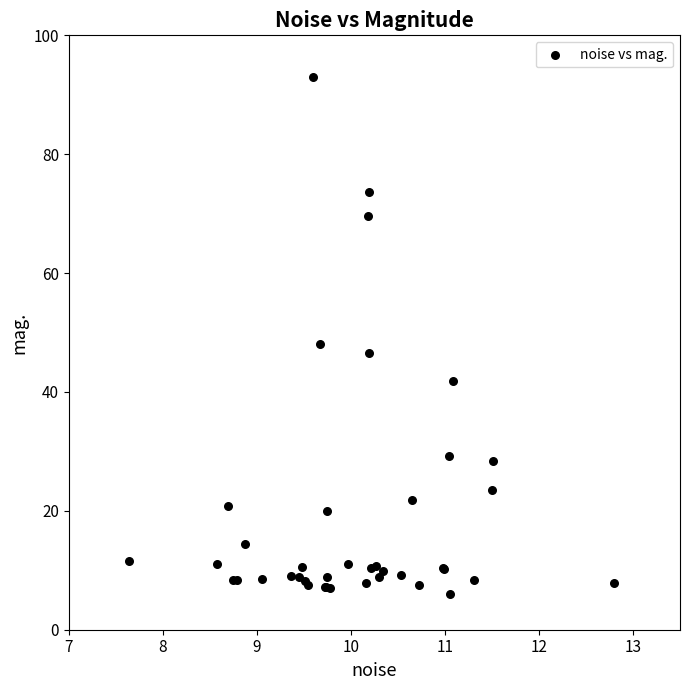

What Y value in the scatter plot is closest to 49?

48.0